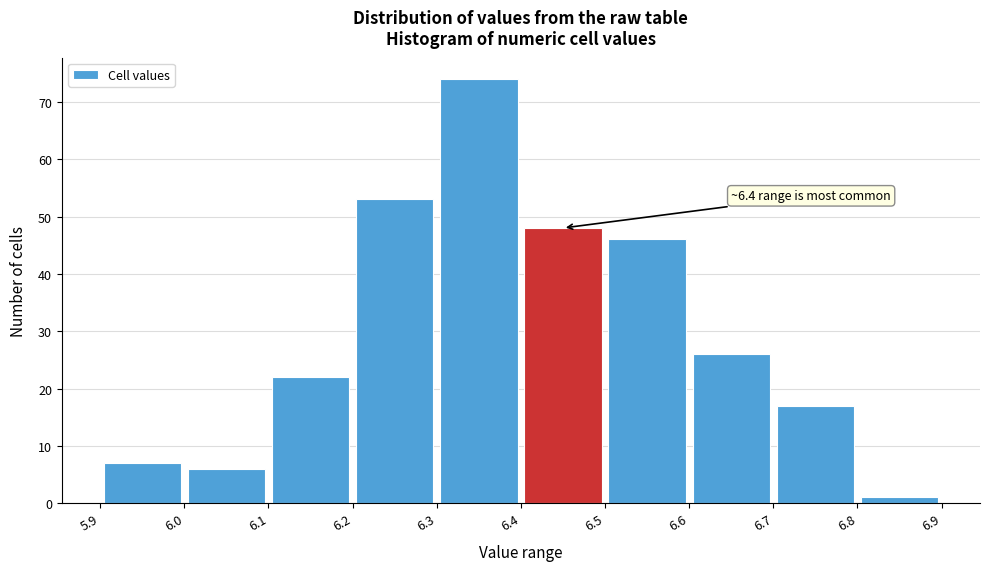

Which range on the x-axis has the tallest bar?

6.3 to 6.4